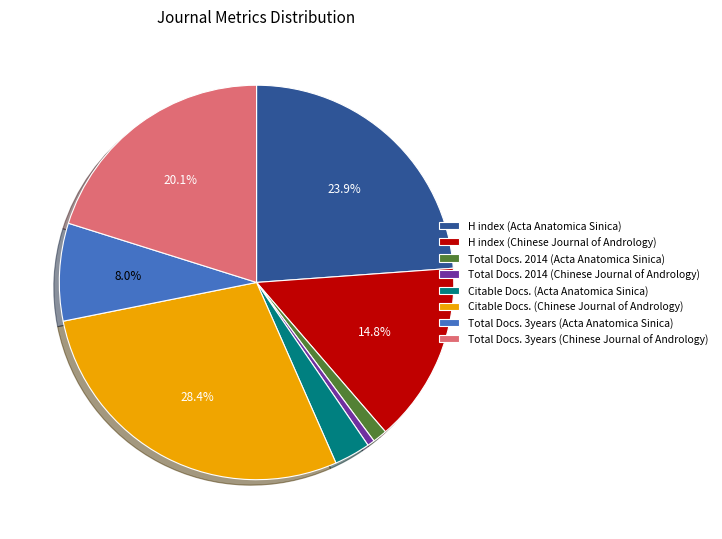

Which category has the biggest portion of the pie?

Citable Docs. (Chinese Journal of Andrology)